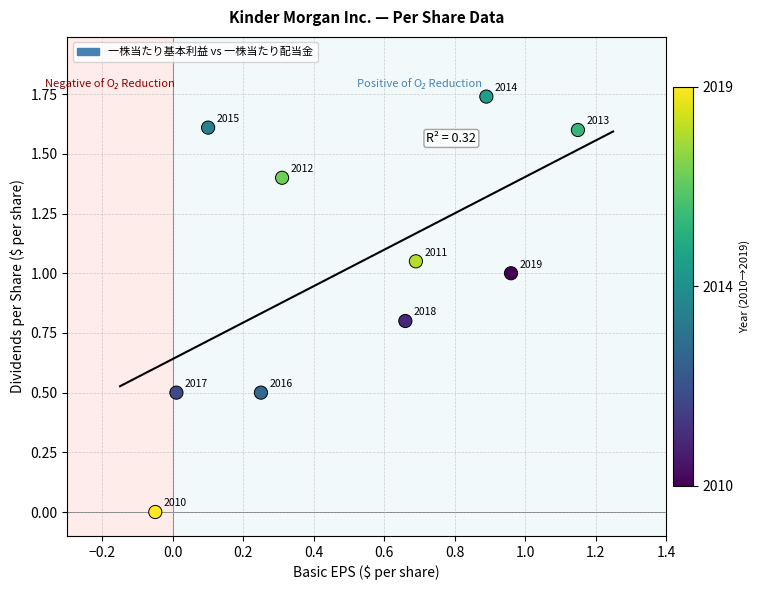

What is the average X value?

0.5